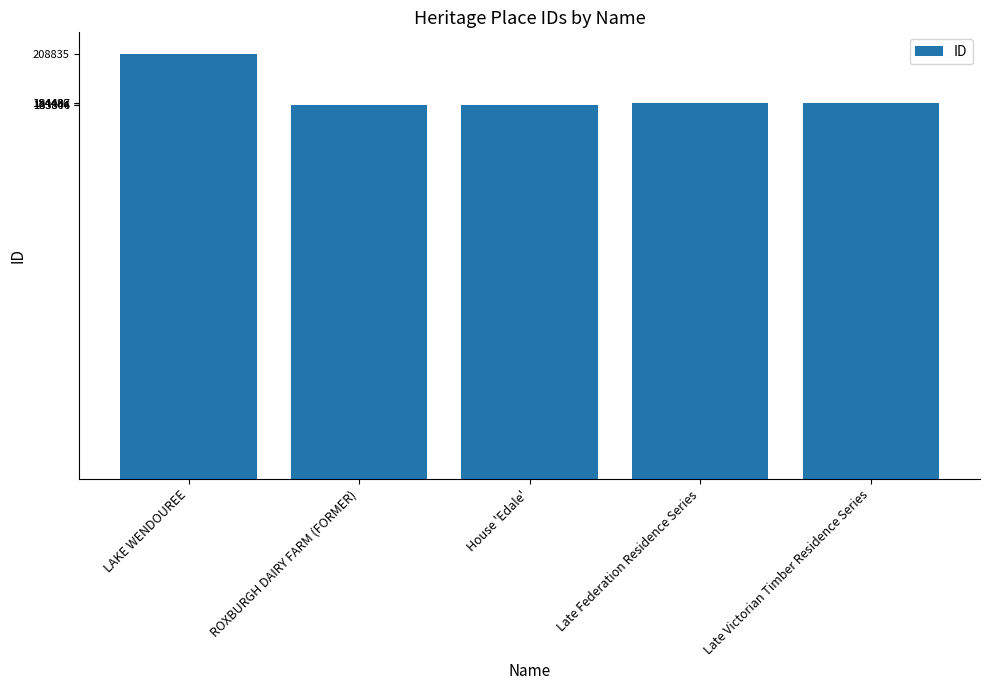

Read the value at ROXBURGH DAIRY FARM (FORMER), to the nearest 10.

183800